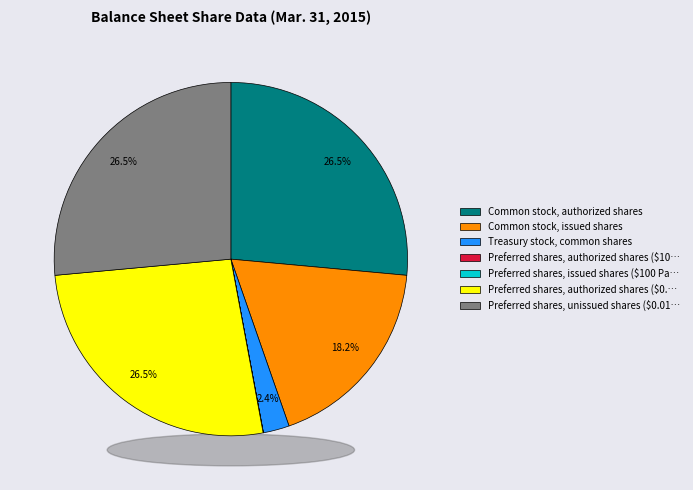

Rank the categories by value from highest to lowest.

Common stock, authorized shares, Preferred shares, authorized shares ($0.01 Par), Preferred shares, unissued shares ($0.01 Par), Common stock, issued shares, Treasury stock, common shares, Preferred shares, authorized shares ($100 Par), Preferred shares, issued shares ($100 Par)